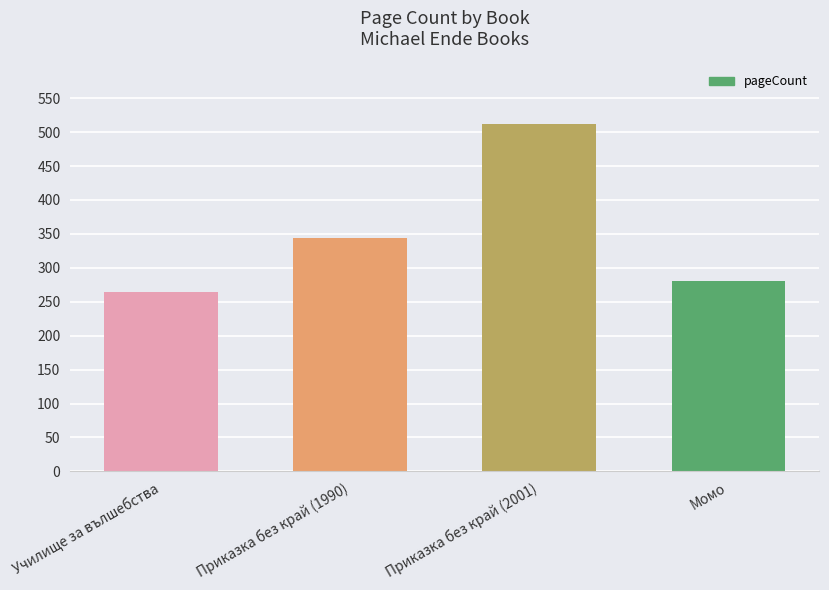

Reading right to left, transcribe all the data shown in this chart.

Момо=280	Приказка без край (2001)=512	Приказка без край (1990)=344	Училище за вълшебства=264